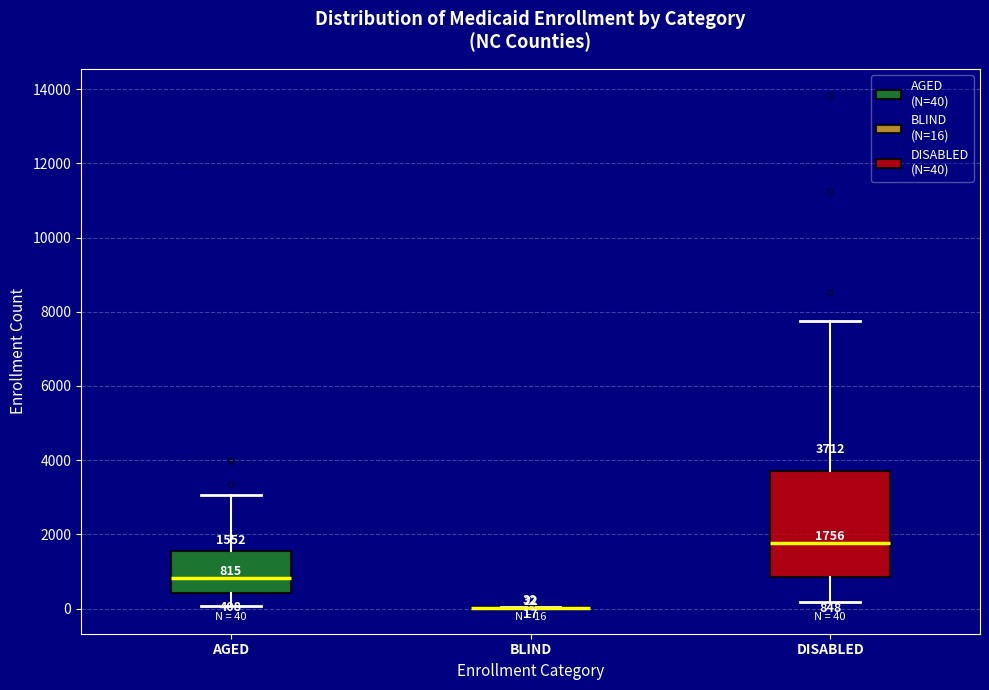

Which box is the tallest, from its lower edge to its upper edge?

DISABLED